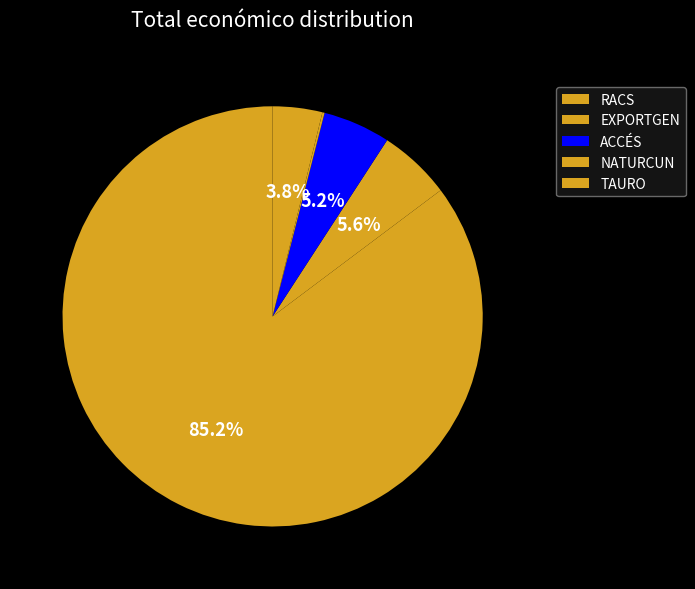

Do EXPORTGEN and TAURO together represent more than half of the pie?

No